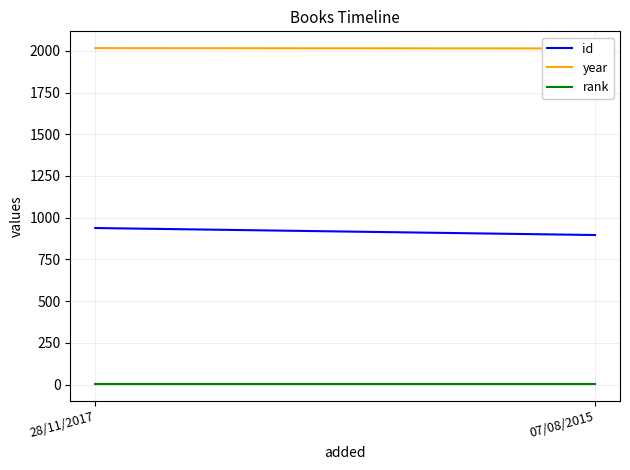

Which series has the widest spread of values?

id